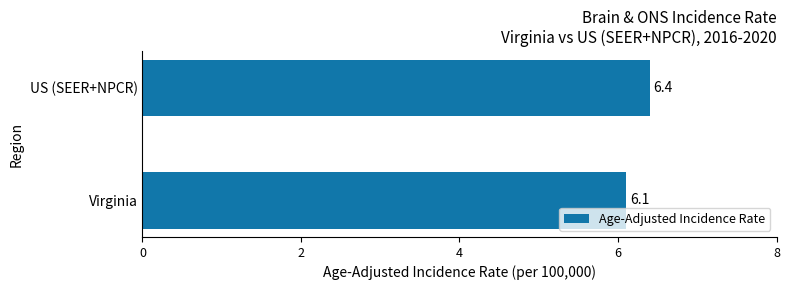

What is the change in value from Virginia to US (SEER+NPCR)?

+0.3